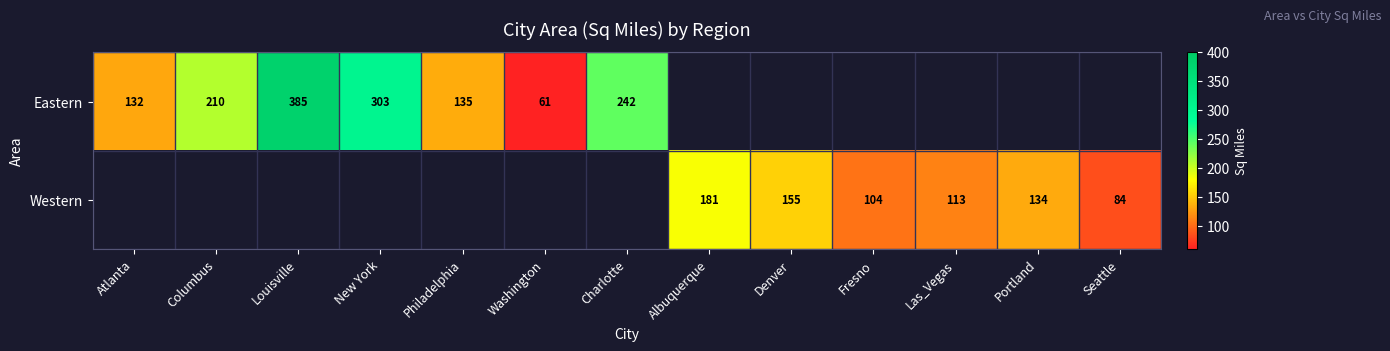

Count the number of data series in this chart.

2